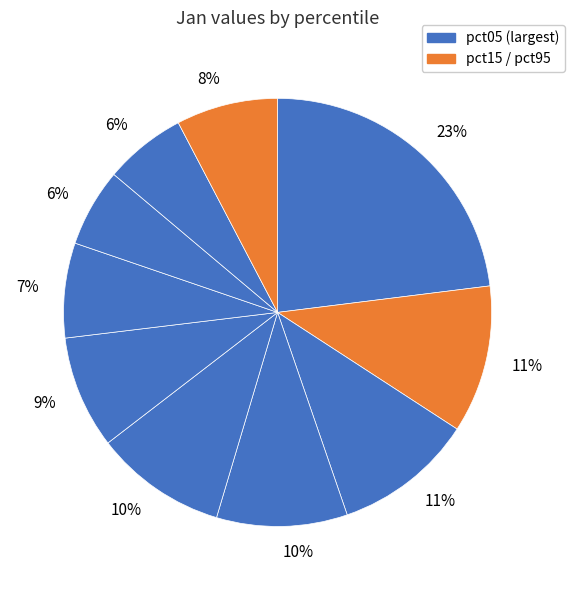

Which category has the biggest portion of the pie?

pct05